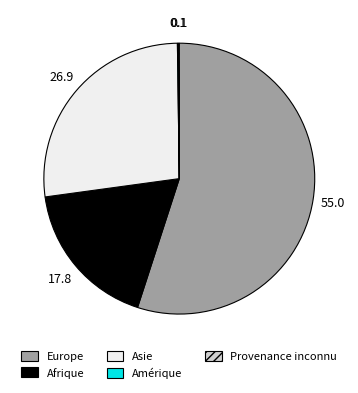

Is there a majority slice in this chart?

Yes